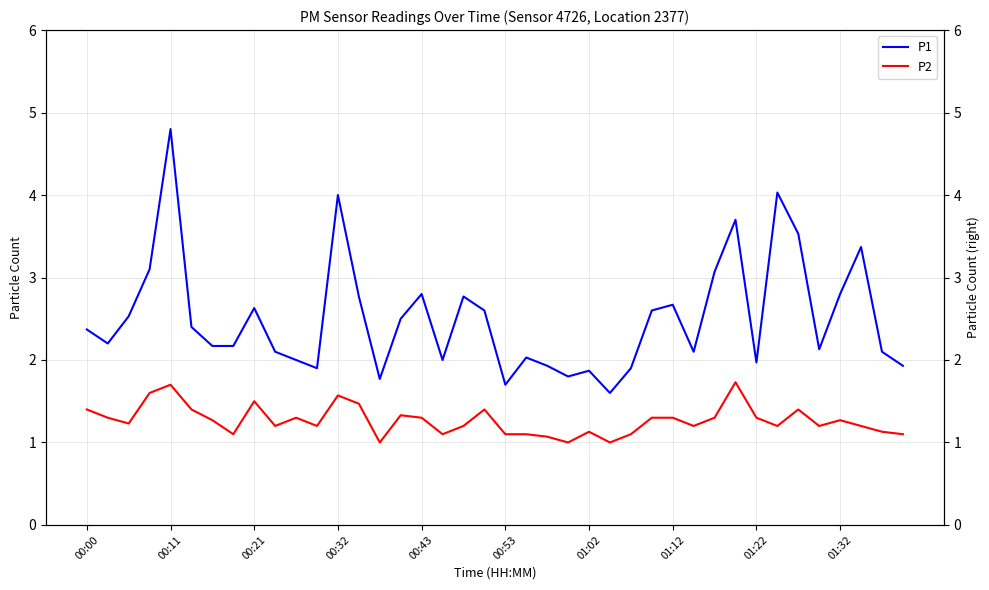

What is the sum of the P1 values at 00:21 and 10?

4.5